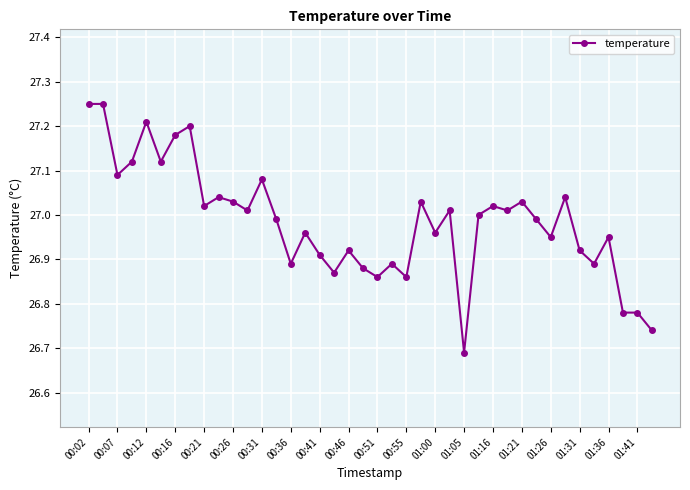

True or false: the data has more than 2 interior local peaks.

True